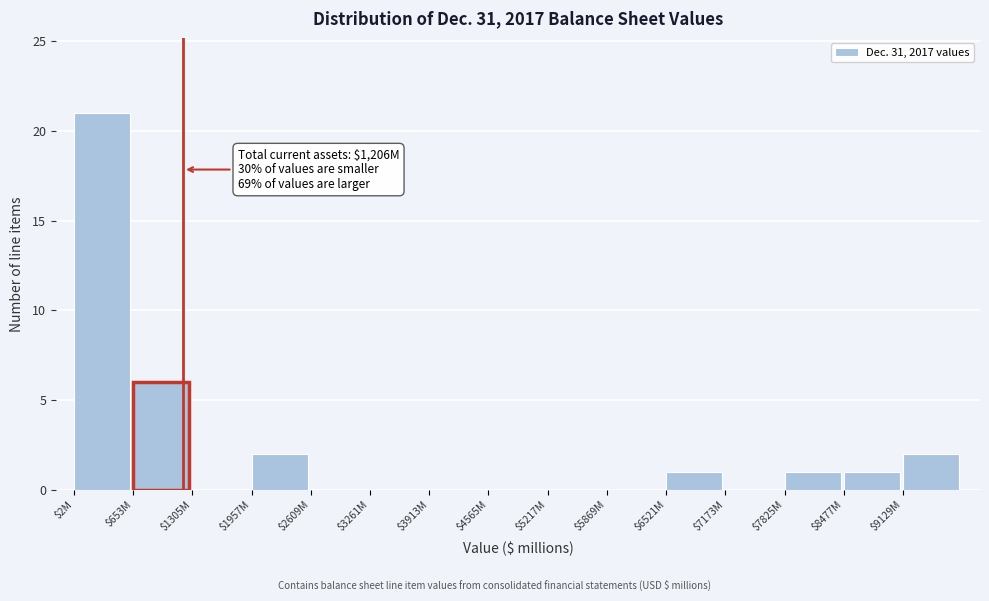

At which label is the value closest to 10?

$653M